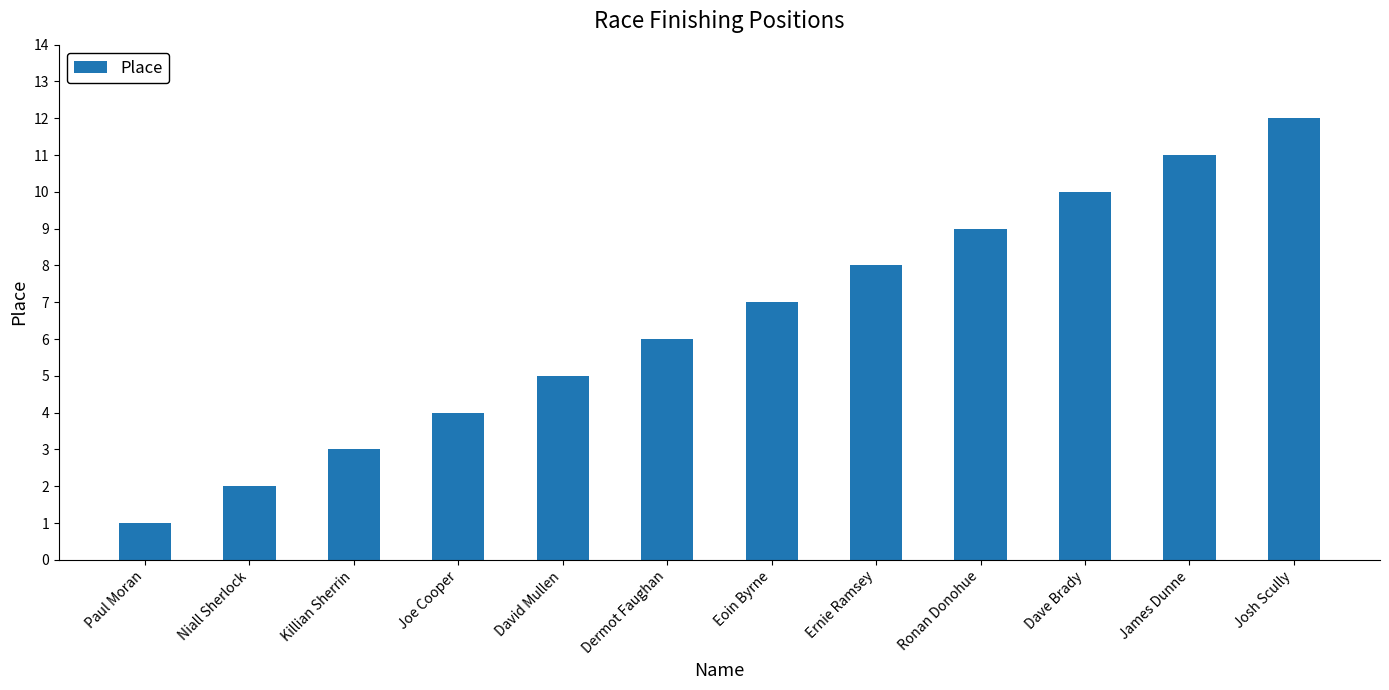

What is the ratio of the value at Joe Cooper to the value at Ernie Ramsey?

0.5